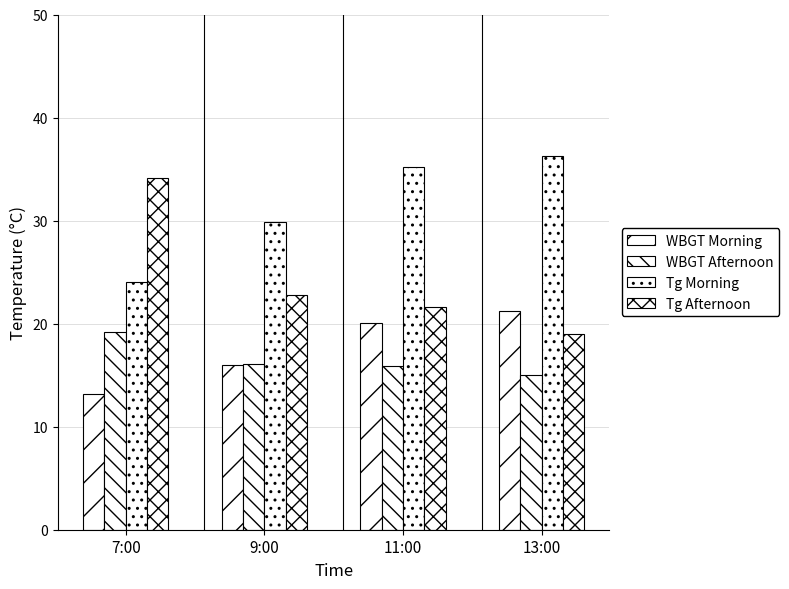

How many categories are shown in the chart?

4